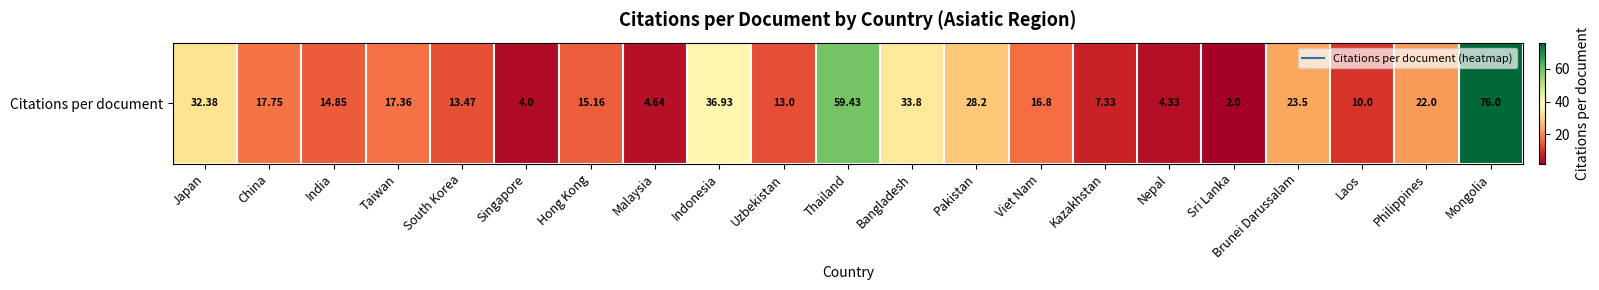

What is the average value?

21.6